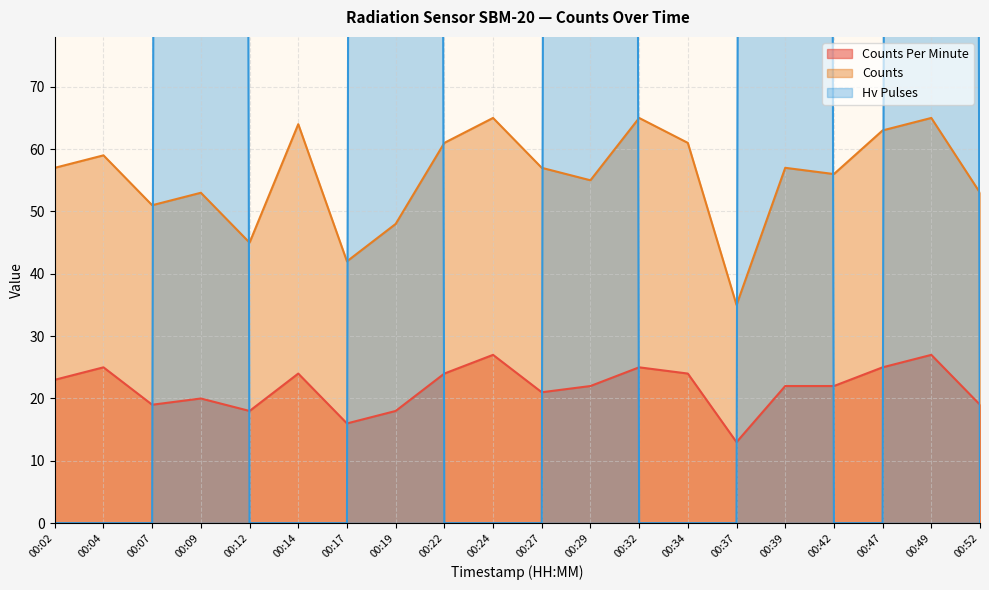

What is the highest value of the counts series?

65